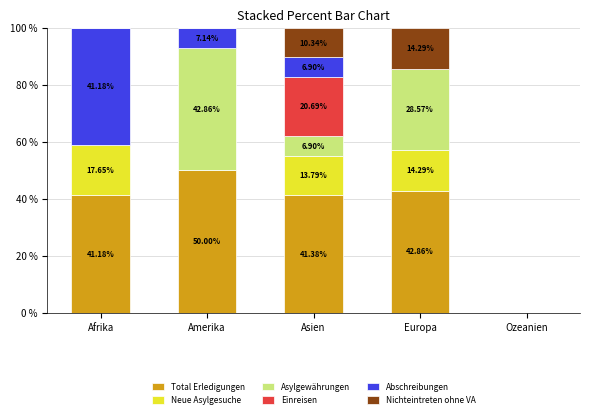

Which category has the highest value in the Total Erledigungen series?

Amerika